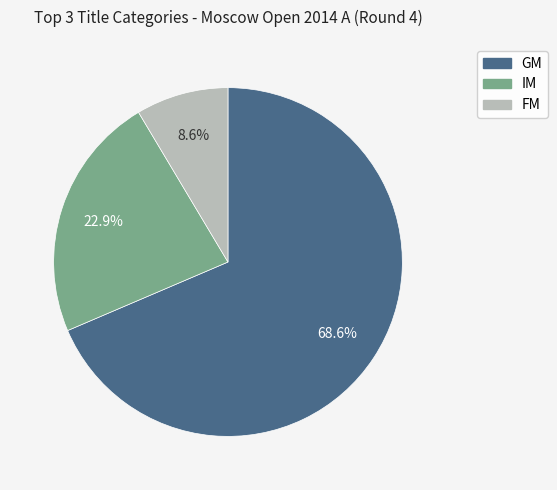

To the nearest percent, what is the difference between the largest and smallest slice percentages?

60%